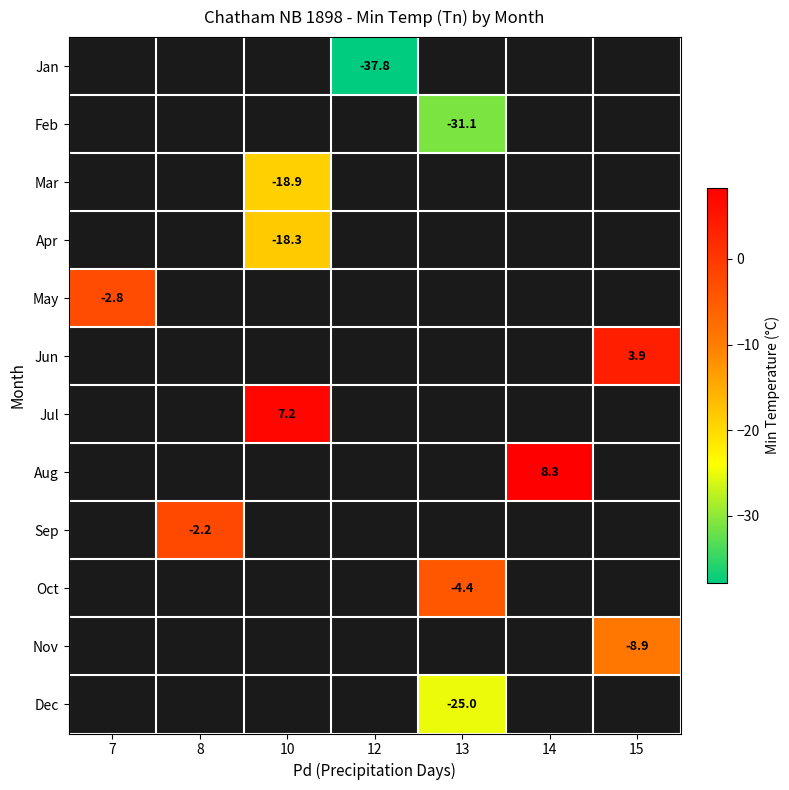

What is the greatest value displayed?

8.3